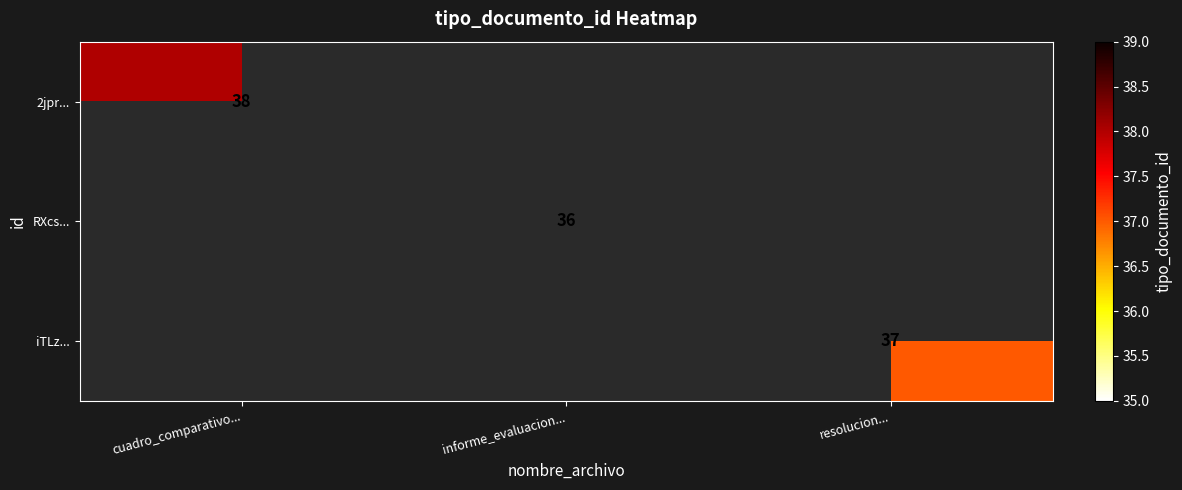

Is it true that iTLz... equals 53 at resolucion...?

False